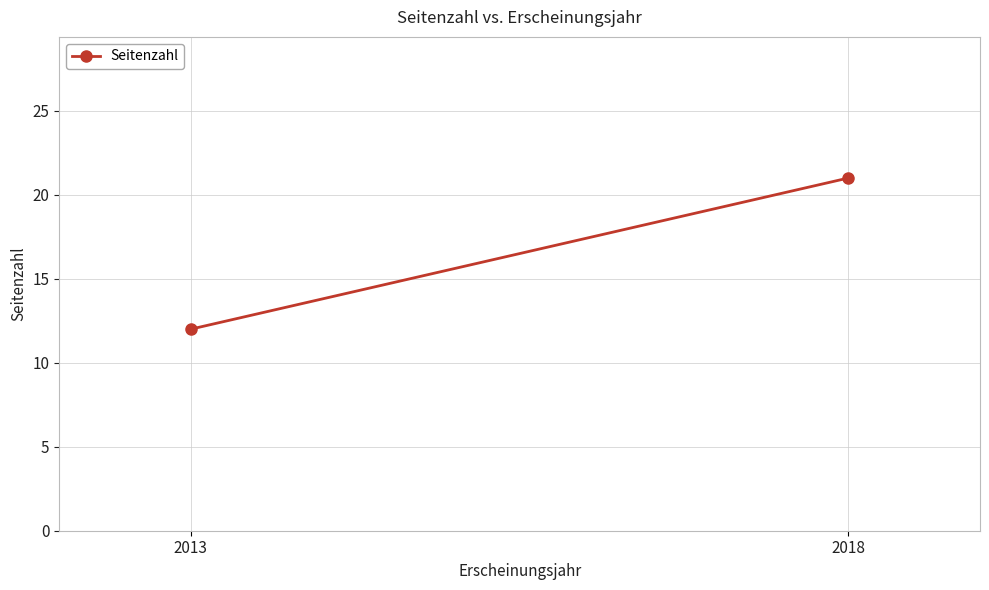

What is the ratio of the value at 2013 to the value at 2018?

0.6